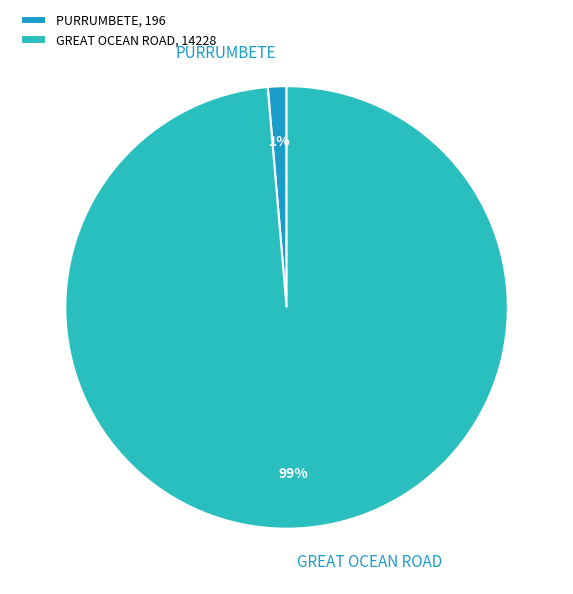

To the nearest percent, what percentage of the pie is GREAT OCEAN ROAD?

99%